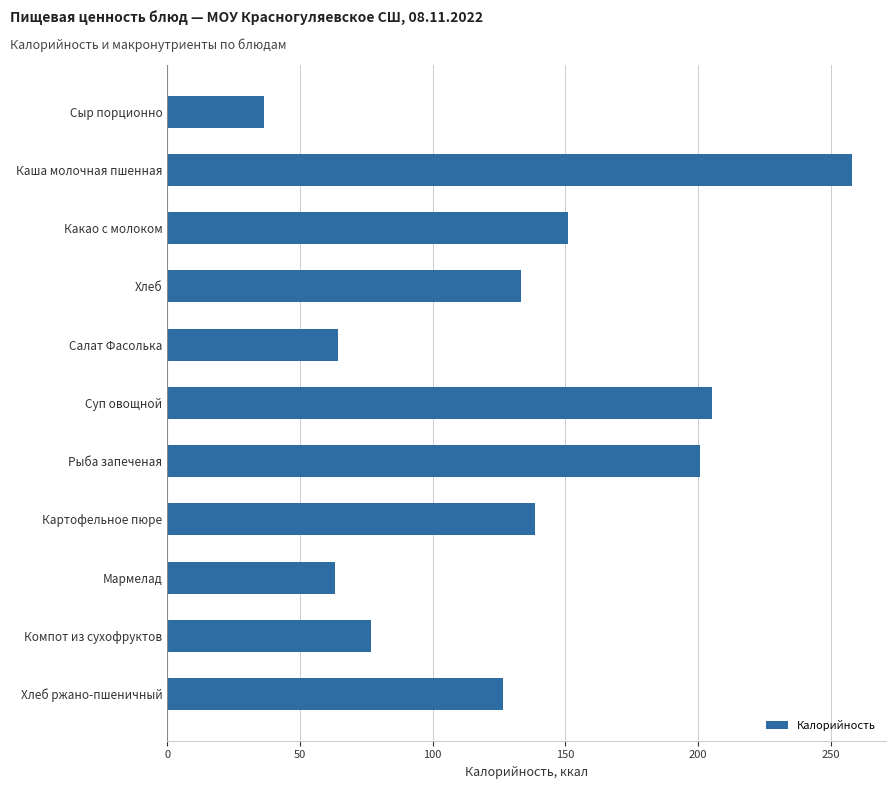

What is the label of the 7th bar from the top?

Рыба запеченая